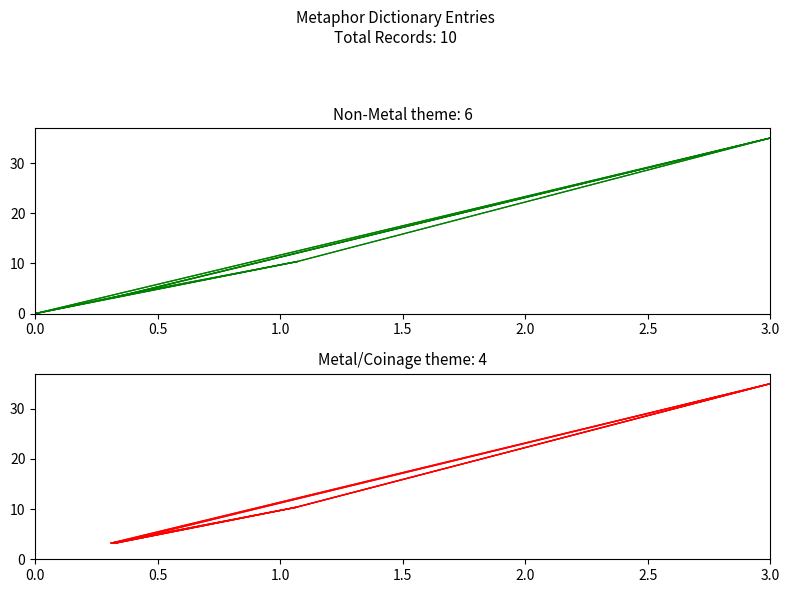

What is the value of the metal/coinage point at the 1st from the left?

3.2